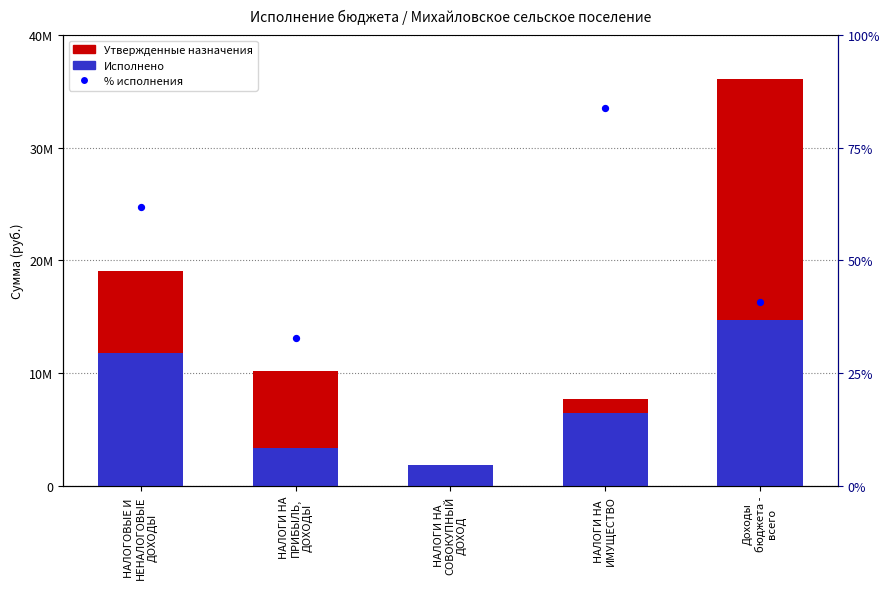

At how many categories does at least one series exceed 26?

1